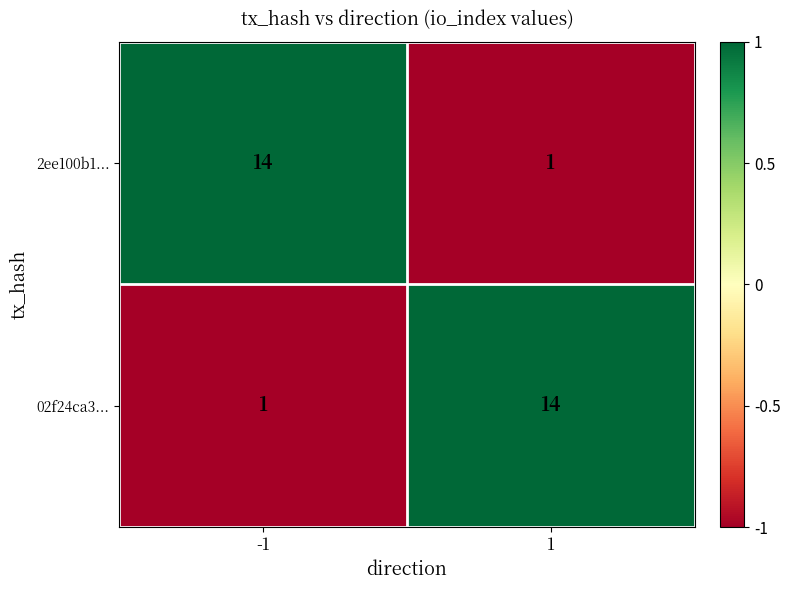

Is it true that 2ee100b1... equals 2 at 1?

False